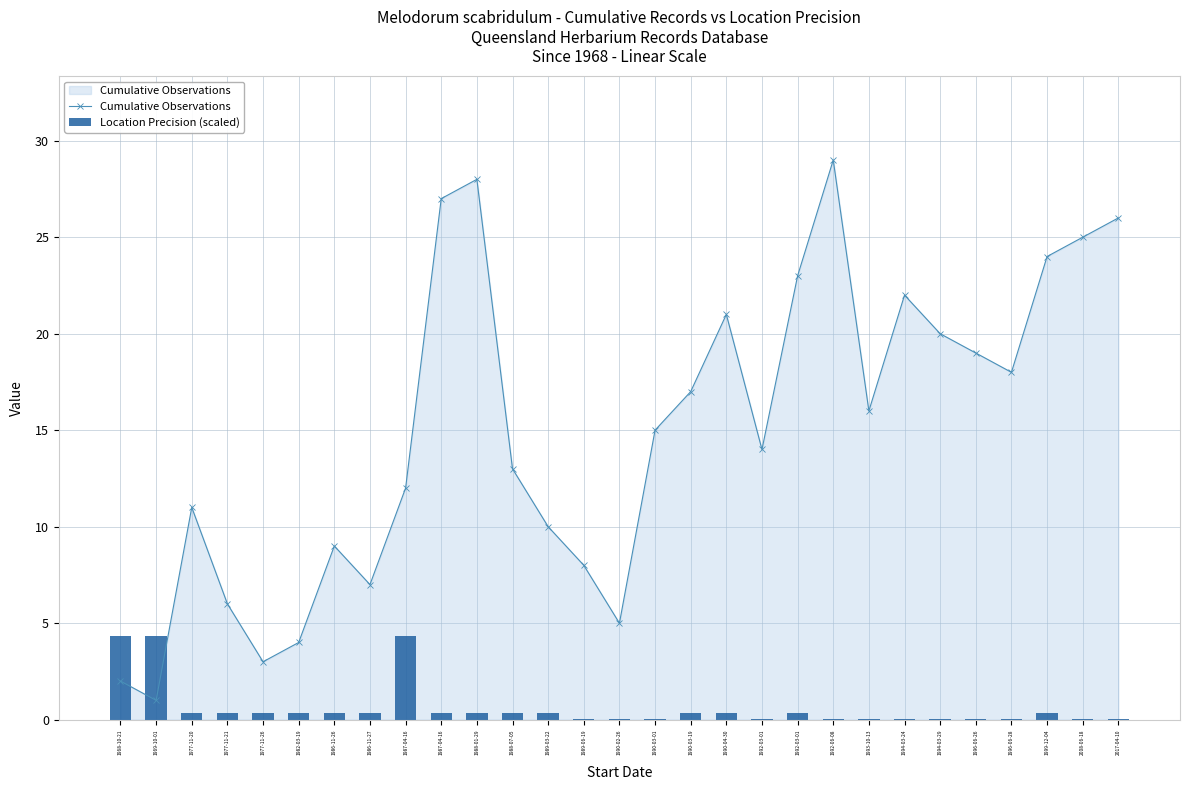

How many groups of bars are there?

29